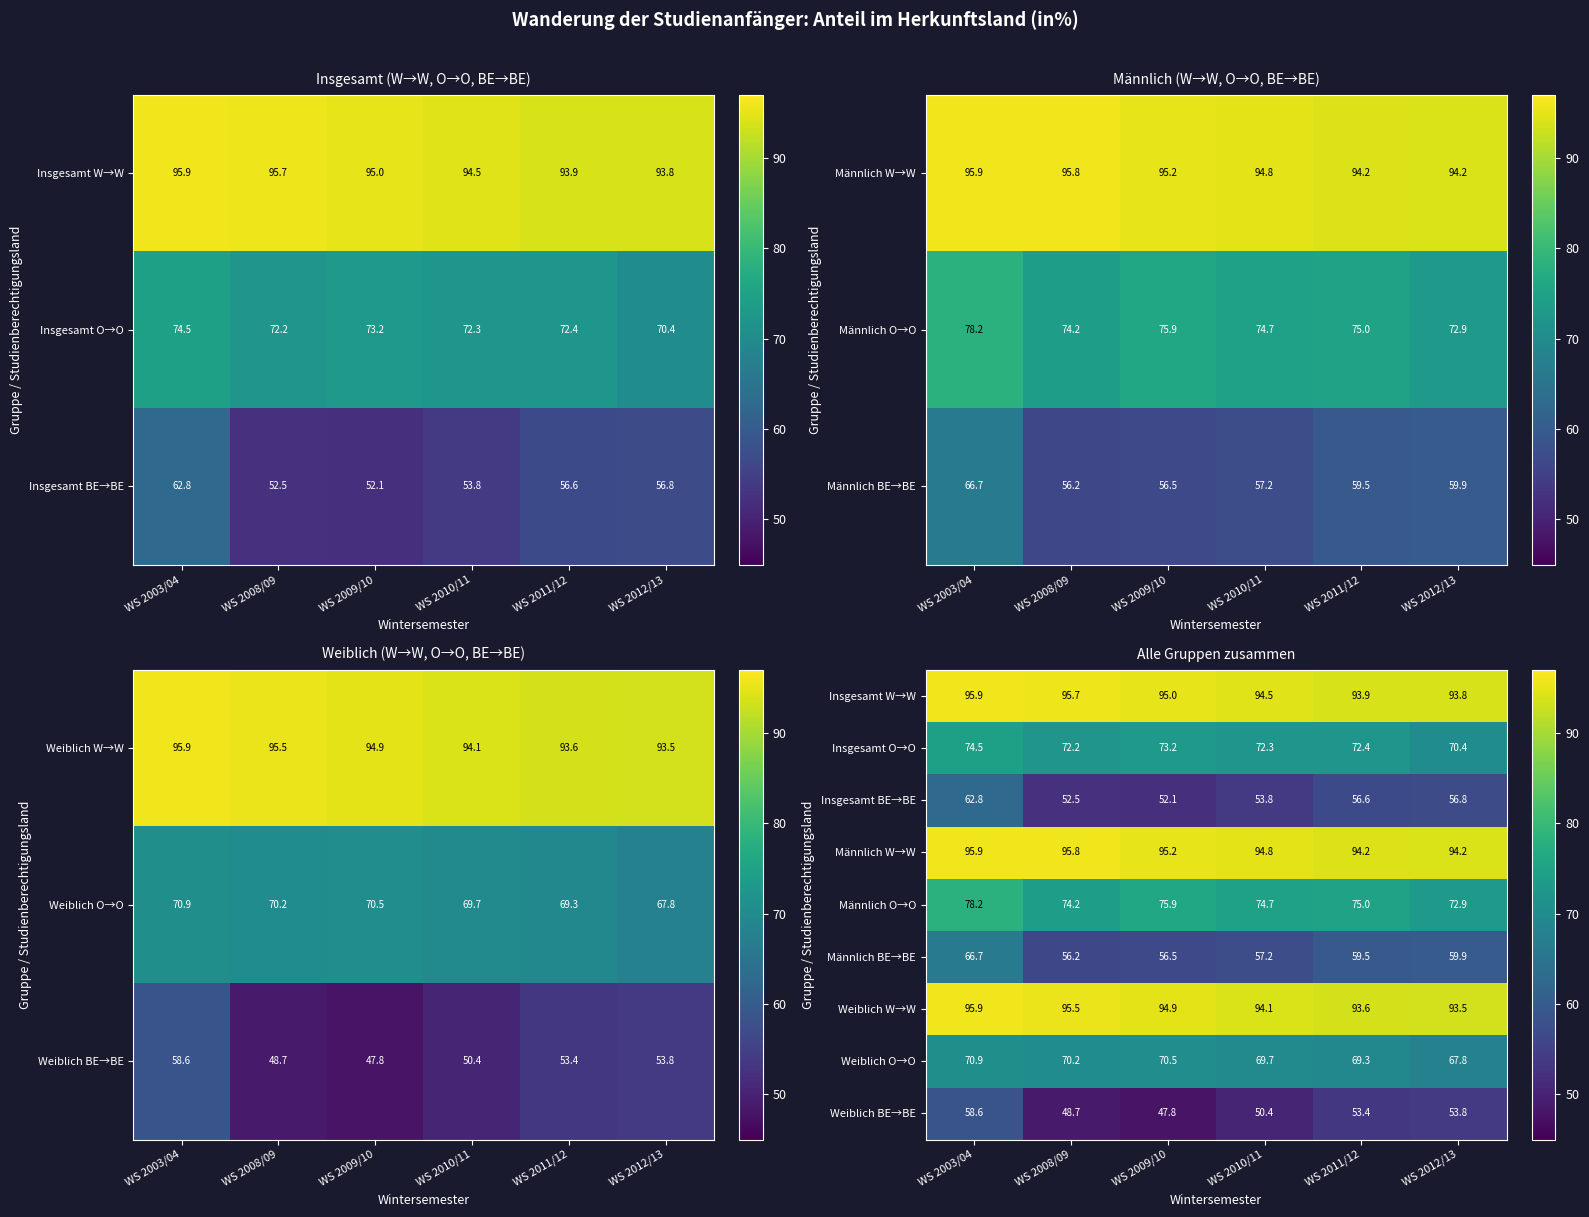

Is it true that Männlich W→W equals 130.2 at WS 2009/10?

False